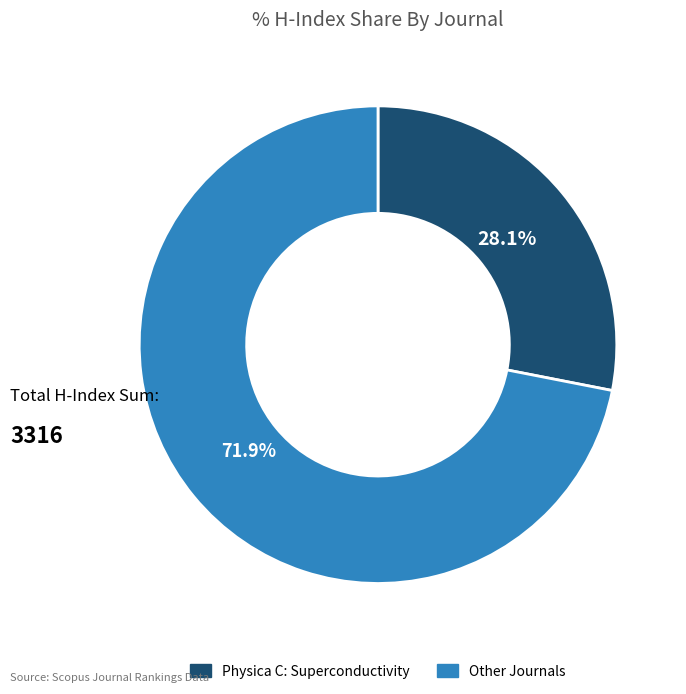

How much of the chart is everything except Other Journals?

28.1%